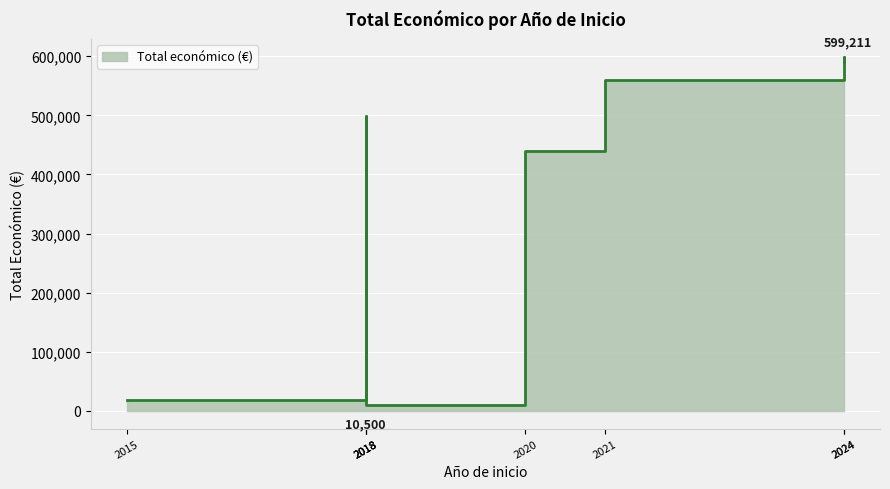

What is the minimum value shown in the chart?

10500